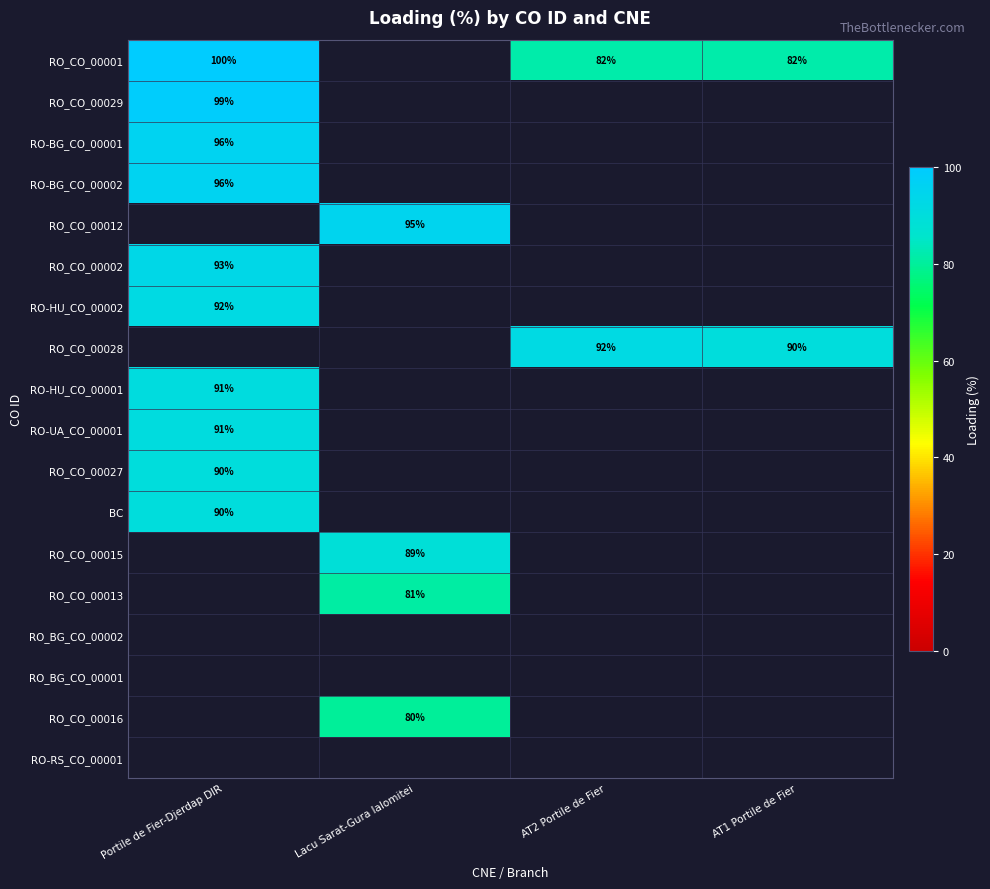

Is the value of RO_CO_00016 at Lacu Sarat-Gura Ialomitei greater than the value of RO_CO_00001 at AT2 Portile de Fier?

No